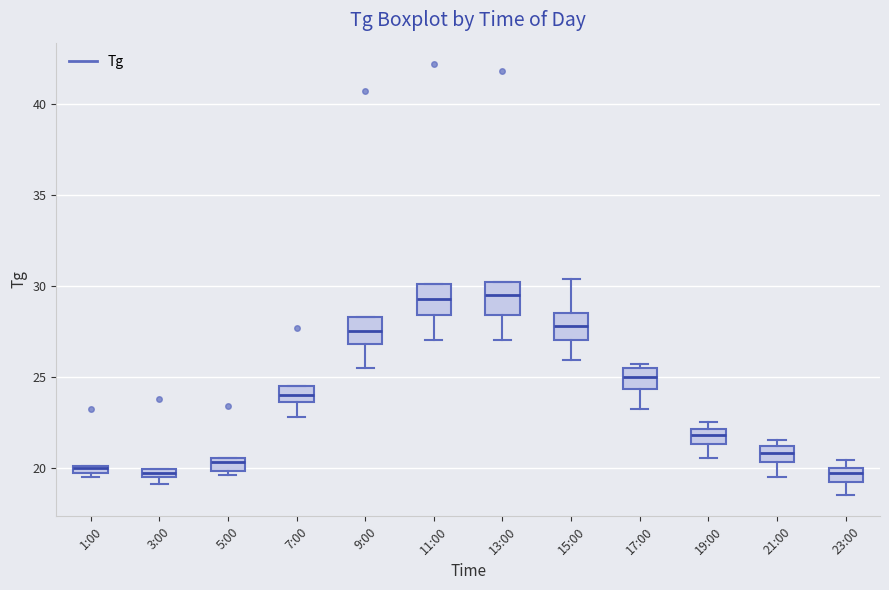

Where does the lower whisker of the box for 15:00 end on the y-axis? The values are not printed on the chart, so give them approximately, as read against the axis.

26.0